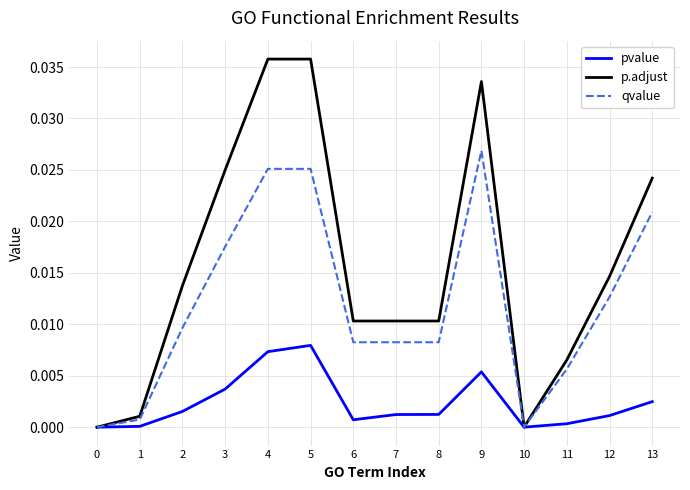

True or false: pvalue has a value of 0.0 at 9.

True